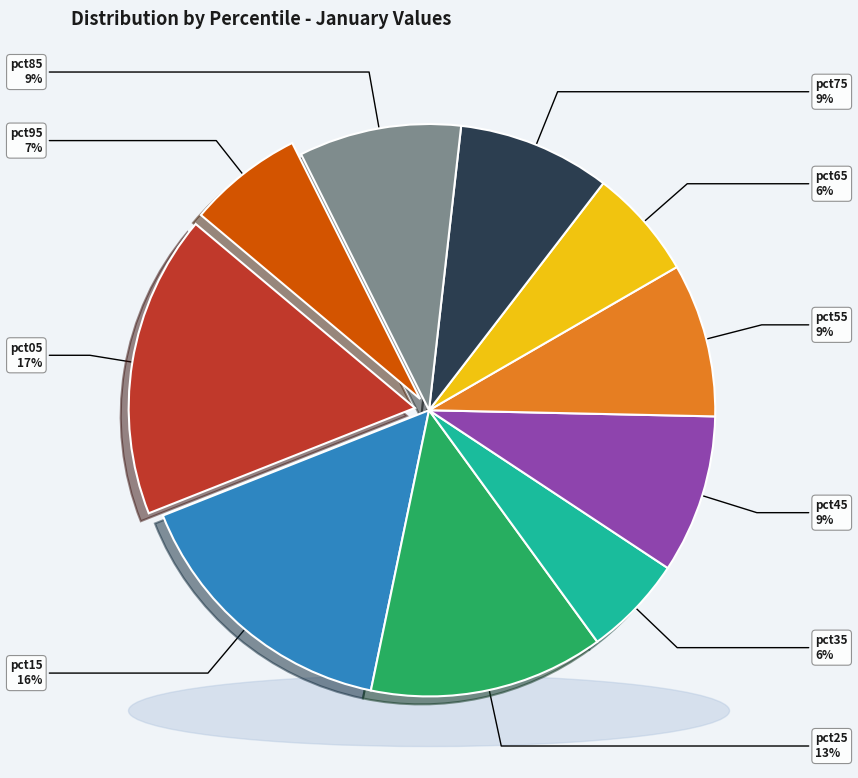

To the nearest percent, what is the difference between the pct05 and pct45 slice percentages?

8%